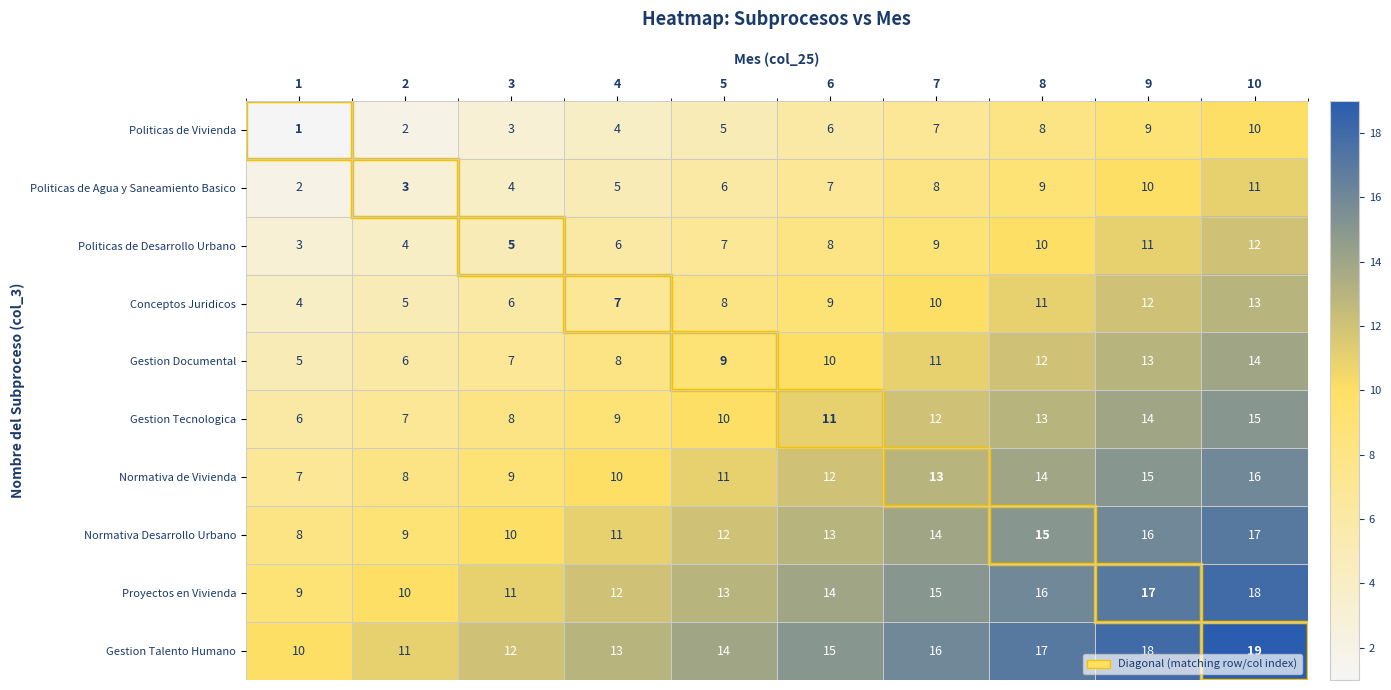

What is the spread (max minus min) of values at 6?

9